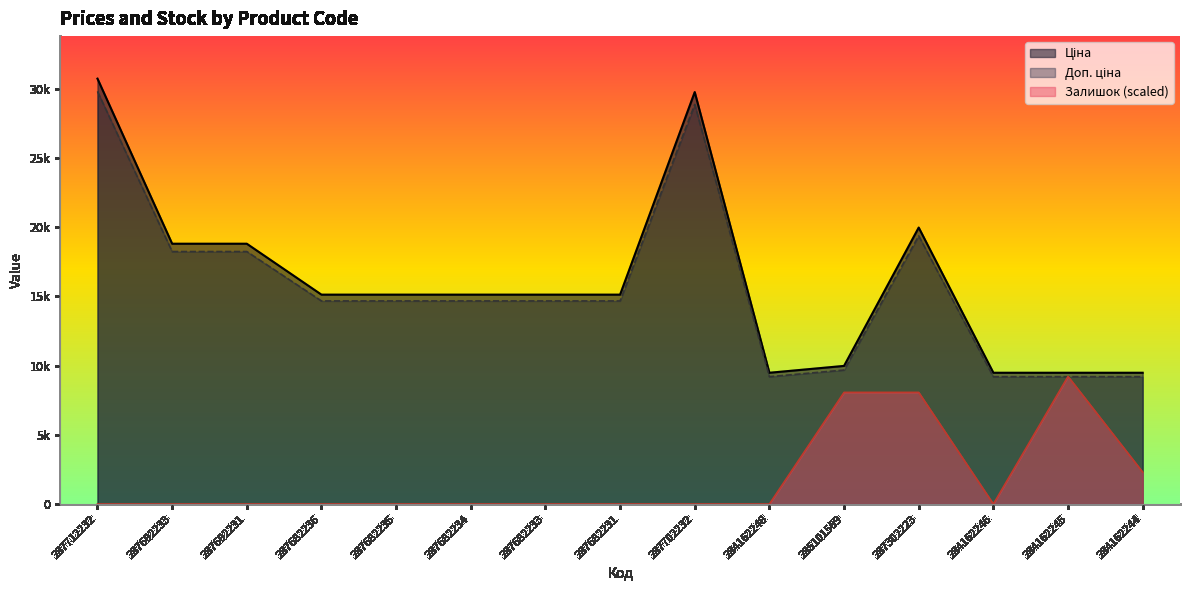

What is the sum of the Ціна values at 287682231 and 287682235?

30240.0